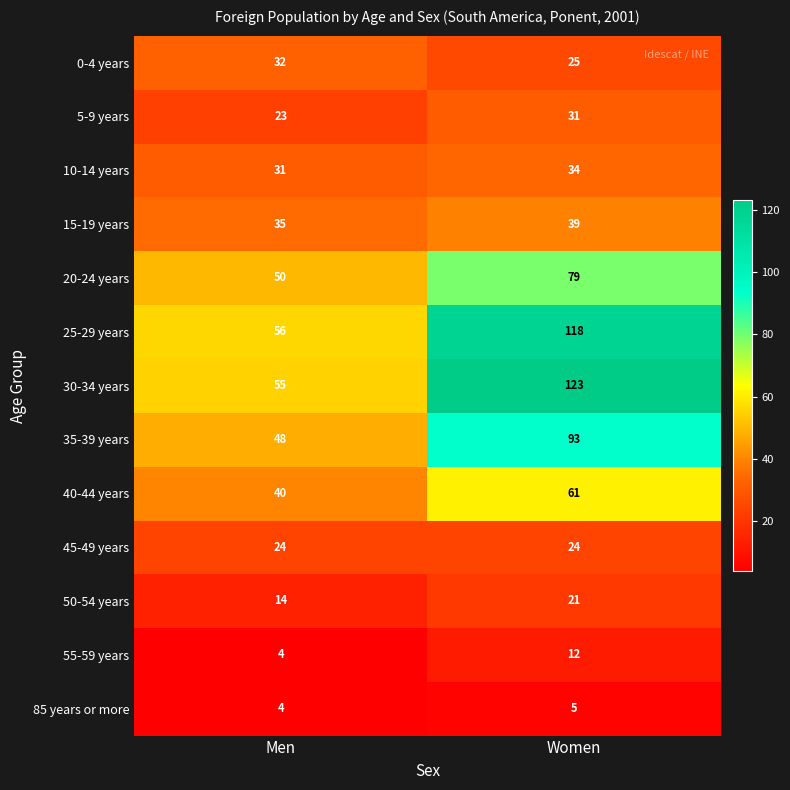

How many data points in 35-39 years are less than 93?

1